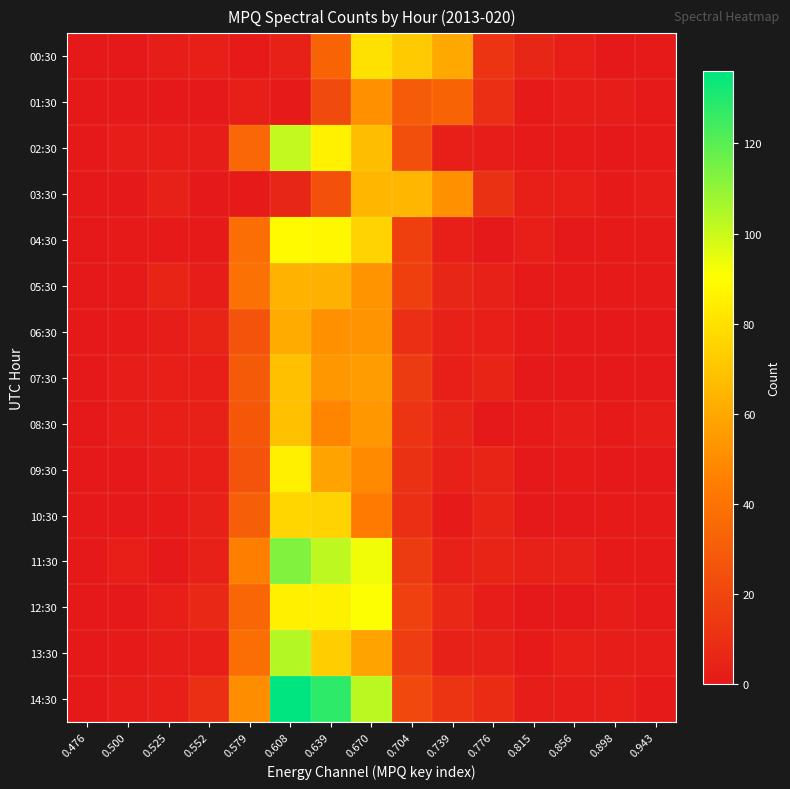

Reading right to left, what are all the values shown in this chart?

00:30: 0.943=1	0.898=0	0.856=3	0.815=6	0.776=12	0.739=60	0.704=72	0.670=80	0.639=33	0.608=4	0.579=1	0.552=3	0.525=2	0.500=0	0.476=0
01:30: 0.943=1	0.898=2	0.856=2	0.815=1	0.776=10	0.739=33	0.704=30	0.670=51	0.639=22	0.608=1	0.579=3	0.552=0	0.525=0	0.500=0	0.476=0
02:30: 0.943=1	0.898=0	0.856=1	0.815=1	0.776=2	0.739=3	0.704=24	0.670=67	0.639=86	0.608=101	0.579=35	0.552=2	0.525=2	0.500=2	0.476=0
03:30: 0.943=2	0.898=1	0.856=3	0.815=3	0.776=11	0.739=51	0.704=65	0.670=65	0.639=25	0.608=6	0.579=1	0.552=0	0.525=4	0.500=0	0.476=0
04:30: 0.943=1	0.898=1	0.856=0	0.815=3	0.776=0	0.739=3	0.704=17	0.670=75	0.639=88	0.608=89	0.579=38	0.552=1	0.525=1	0.500=1	0.476=0
05:30: 0.943=1	0.898=1	0.856=1	0.815=1	0.776=4	0.739=6	0.704=17	0.670=53	0.639=63	0.608=64	0.579=39	0.552=2	0.525=5	0.500=1	0.476=0
06:30: 0.943=0	0.898=0	0.856=0	0.815=1	0.776=3	0.739=4	0.704=10	0.670=53	0.639=51	0.608=61	0.579=26	0.552=5	0.525=2	0.500=1	0.476=0
07:30: 0.943=0	0.898=0	0.856=0	0.815=0	0.776=5	0.739=3	0.704=15	0.670=56	0.639=54	0.608=68	0.579=29	0.552=3	0.525=3	0.500=2	0.476=0
08:30: 0.943=2	0.898=1	0.856=2	0.815=1	0.776=0	0.739=5	0.704=12	0.670=54	0.639=47	0.608=68	0.579=28	0.552=4	0.525=3	0.500=2	0.476=0
09:30: 0.943=0	0.898=0	0.856=1	0.815=0	0.776=5	0.739=4	0.704=11	0.670=49	0.639=58	0.608=85	0.579=26	0.552=3	0.525=2	0.500=0	0.476=0
10:30: 0.943=1	0.898=1	0.856=0	0.815=0	0.776=5	0.739=1	0.704=10	0.670=44	0.639=75	0.608=76	0.579=31	0.552=4	0.525=1	0.500=0	0.476=0
11:30: 0.943=1	0.898=1	0.856=4	0.815=4	0.776=5	0.739=4	0.704=15	0.670=93	0.639=102	0.608=113	0.579=45	0.552=4	0.525=0	0.500=3	0.476=0
12:30: 0.943=1	0.898=2	0.856=0	0.815=0	0.776=2	0.739=7	0.704=18	0.670=91	0.639=85	0.608=85	0.579=34	0.552=7	0.525=3	0.500=0	0.476=0
13:30: 0.943=2	0.898=2	0.856=3	0.815=1	0.776=4	0.739=4	0.704=16	0.670=58	0.639=73	0.608=104	0.579=38	0.552=3	0.525=2	0.500=1	0.476=0
14:30: 0.943=1	0.898=3	0.856=2	0.815=2	0.776=9	0.739=12	0.704=21	0.670=103	0.639=128	0.608=136	0.579=50	0.552=10	0.525=3	0.500=2	0.476=0